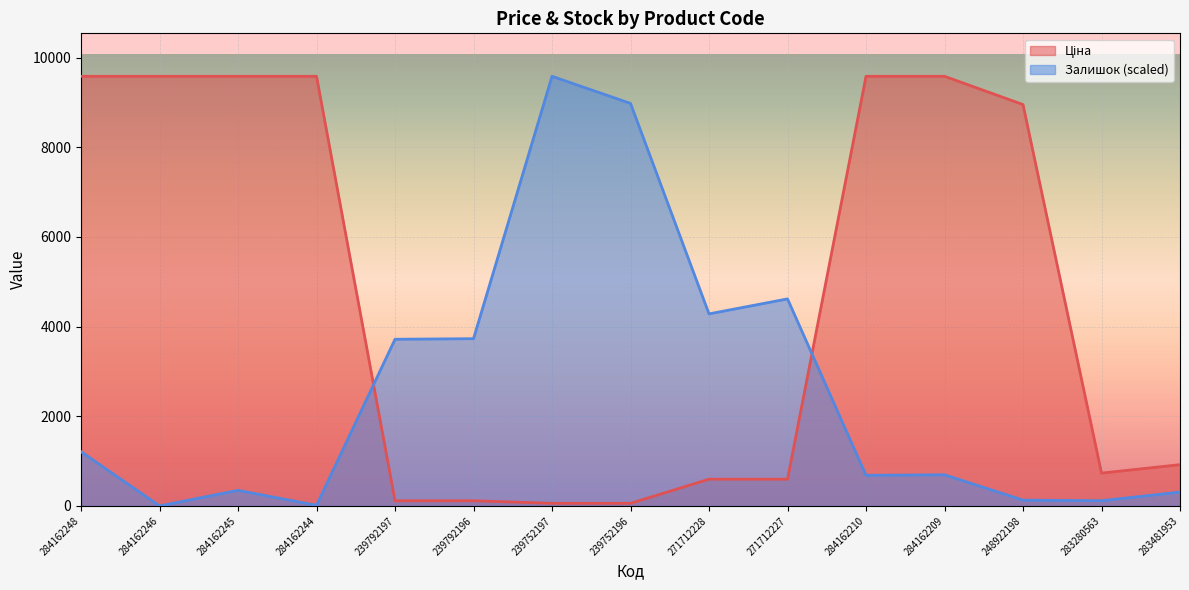

What position from the left is 284162246?

2